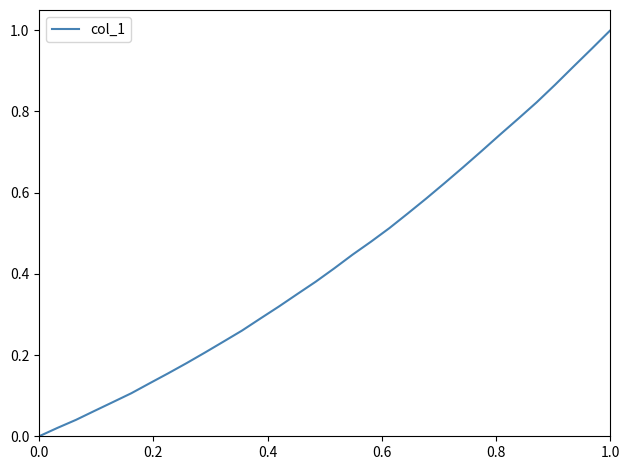

How many lines are shown in the chart?

1